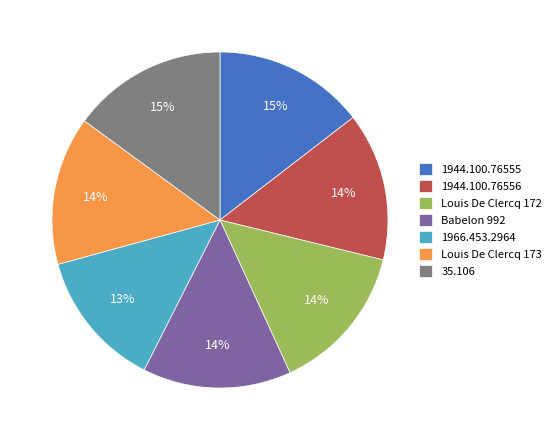

Does Louis De Clercq 172 represent more than half of the total?

No